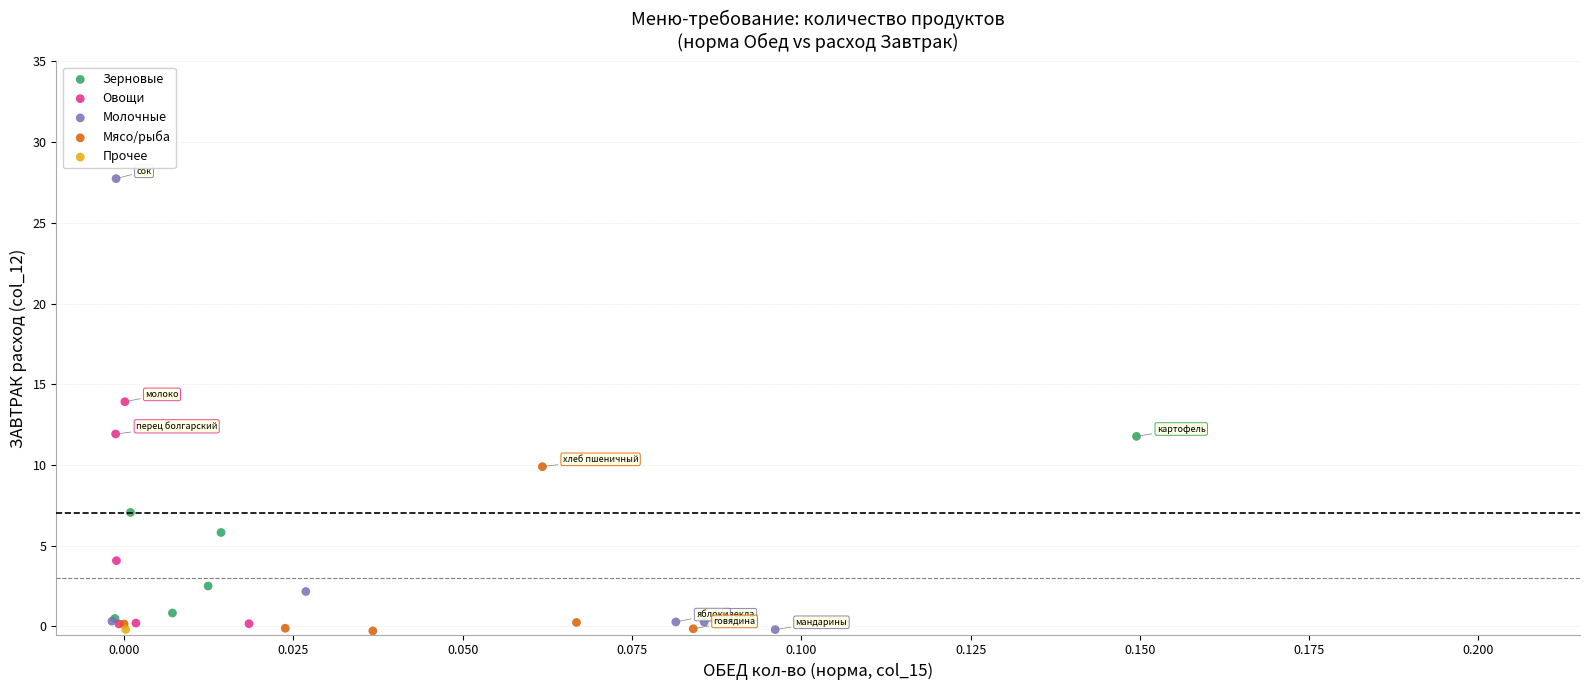

What are all the series names shown in the legend?

Зерновые, Овощи, Молочные, Мясо/рыба, Прочее